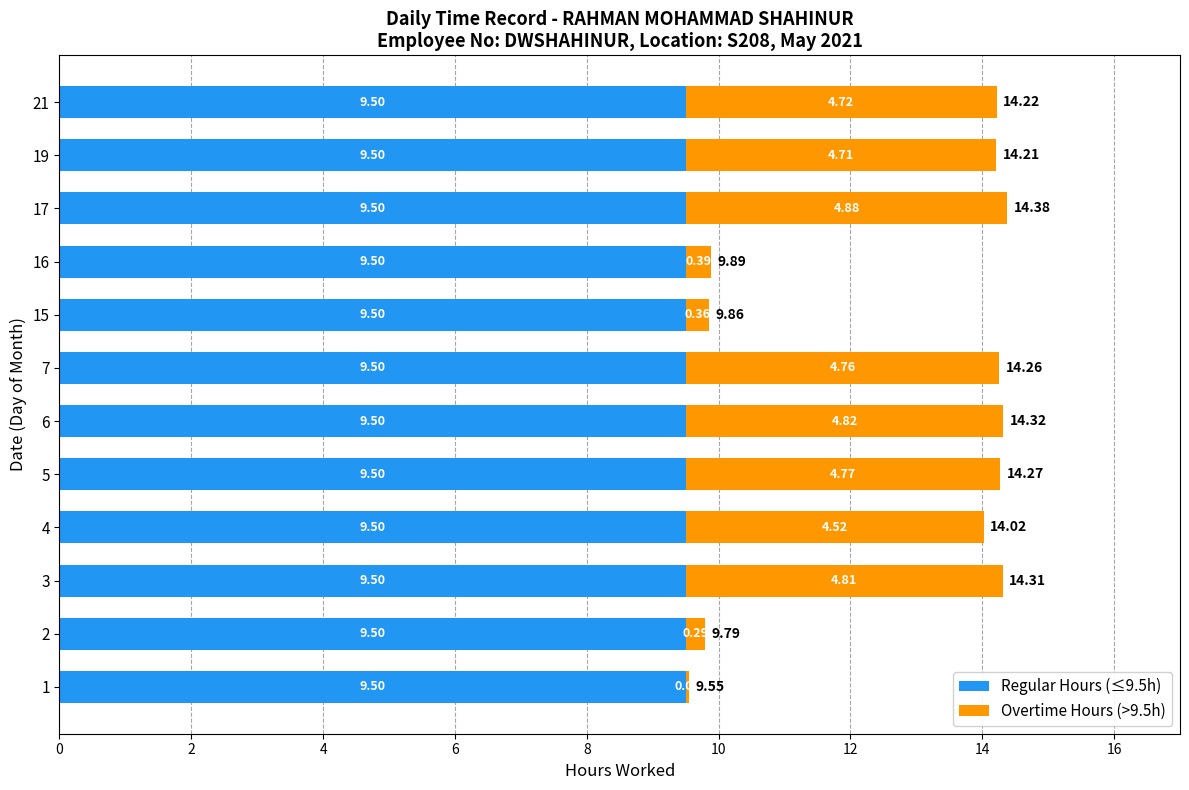

What is the sum of all Regular Hours (≤9.5h) values?

114.0